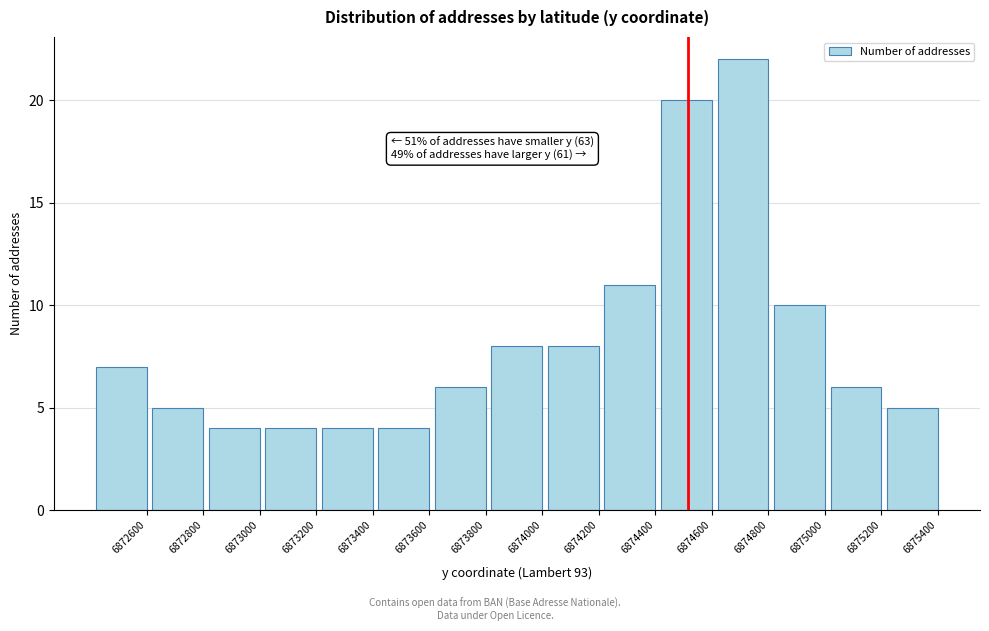

Reading left to right, extract all data points from this chart.

7	5	4	4	4	4	6	8	8	11	20	22	10	6	5